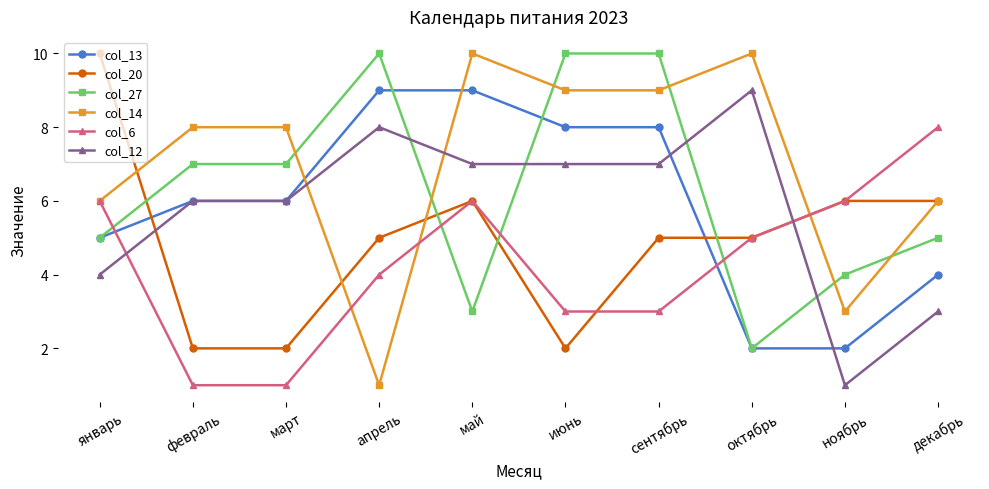

What is the sum of all col_12 values?

58